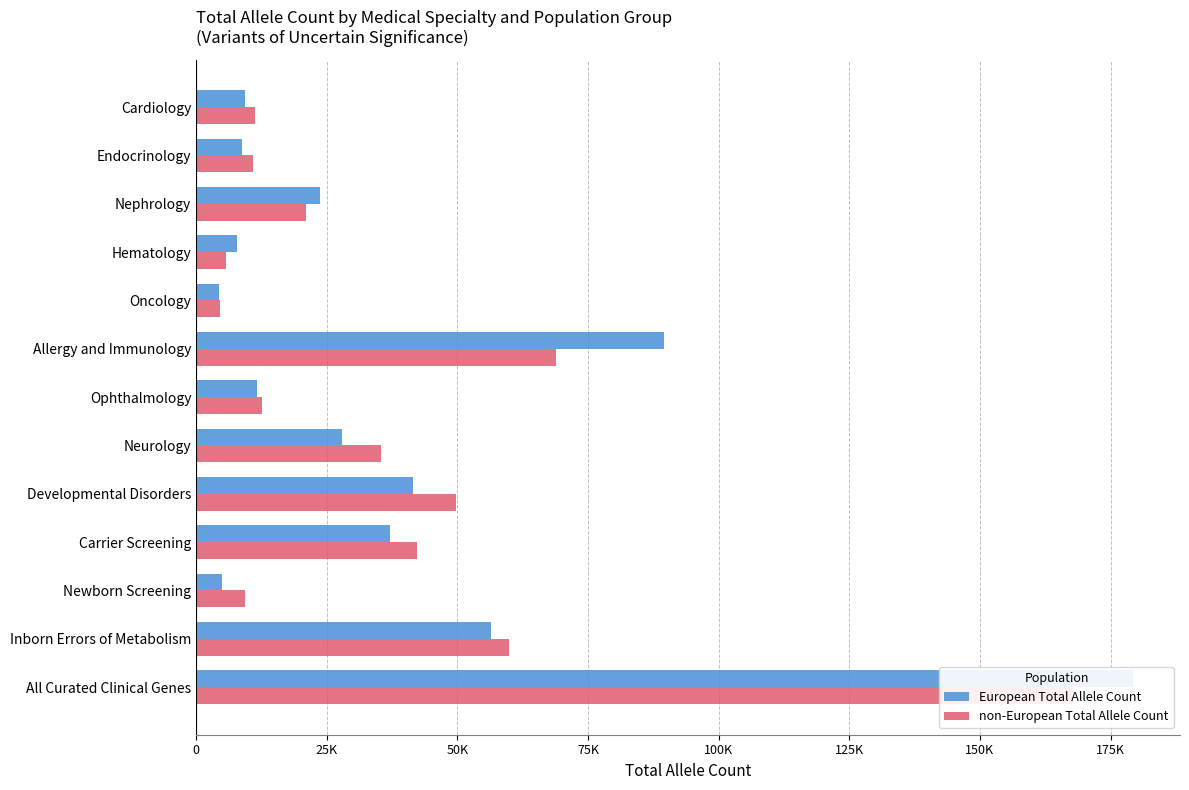

List the series in order of their peak value, lowest first.

non-European Total Allele Count, European Total Allele Count